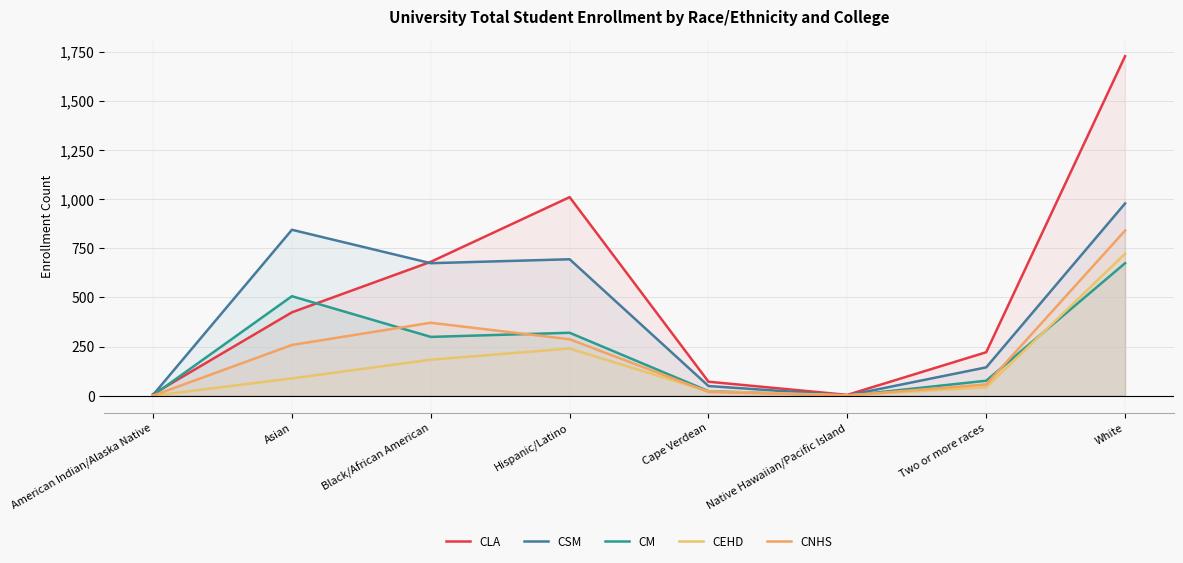

How many lines are shown in the chart?

5